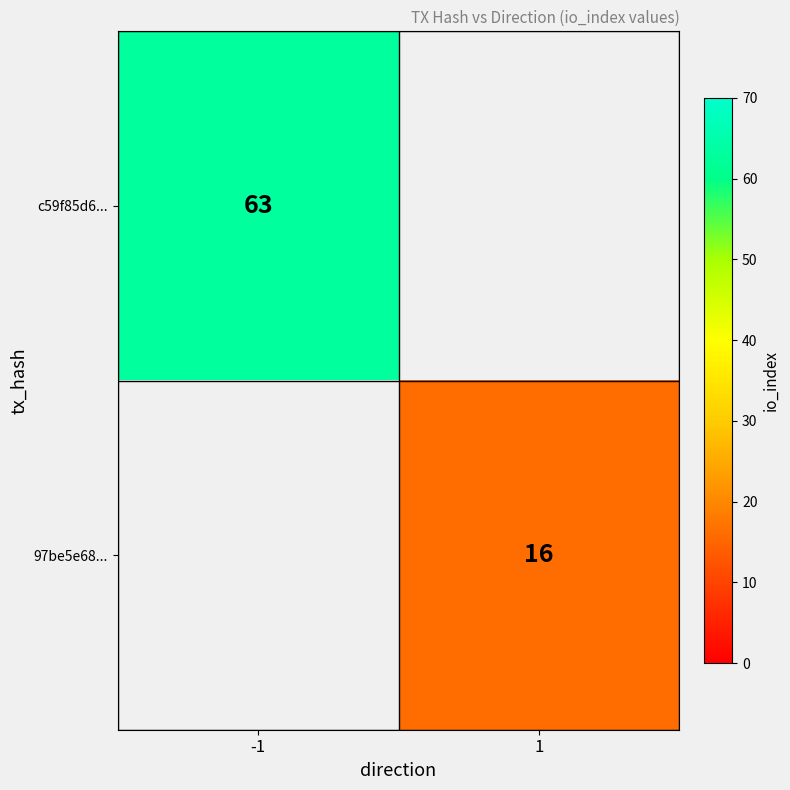

True or false: 97be5e68... has a value of 10 at 1.

False